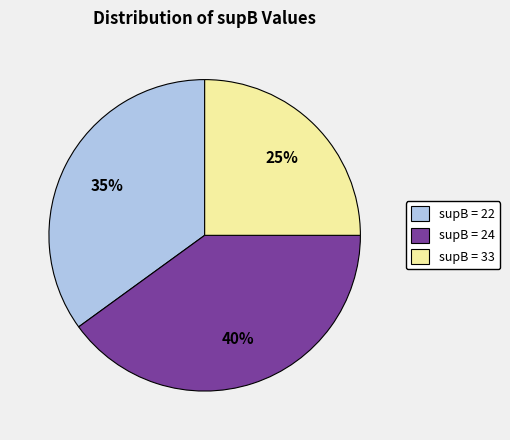

Between supB = 33 and supB = 22, which is larger?

supB = 22